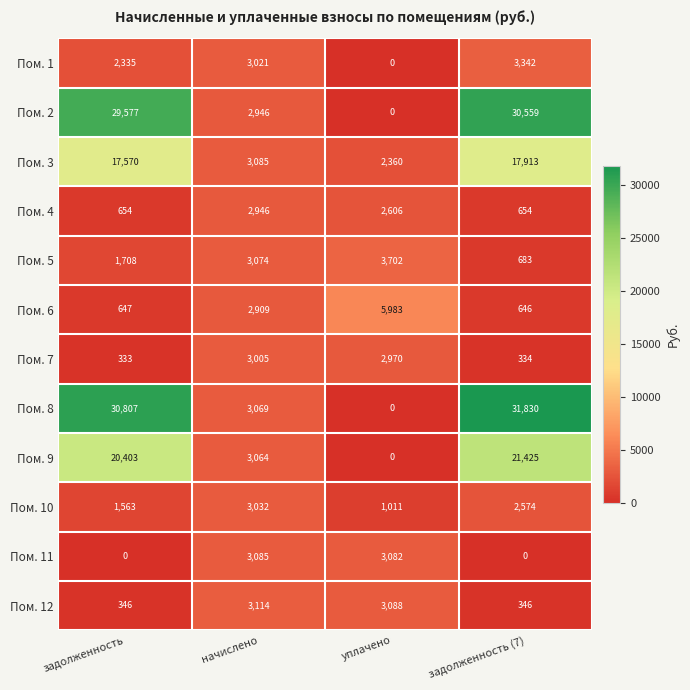

Read the Пом. 3 value at уплачено, to the nearest 10.

2360